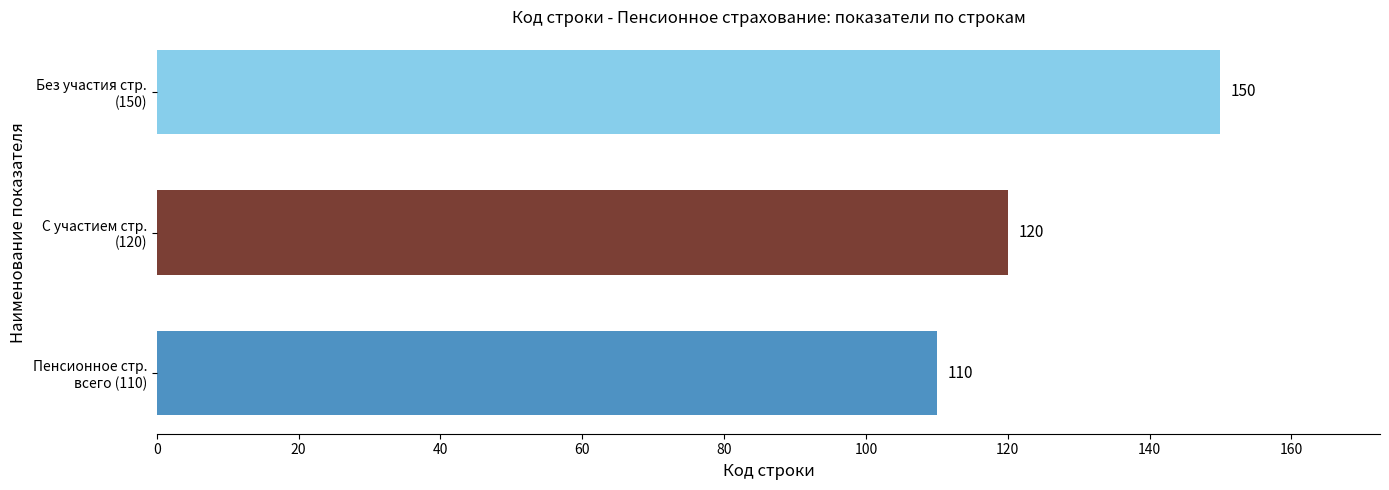

What is the sum of all values?

380